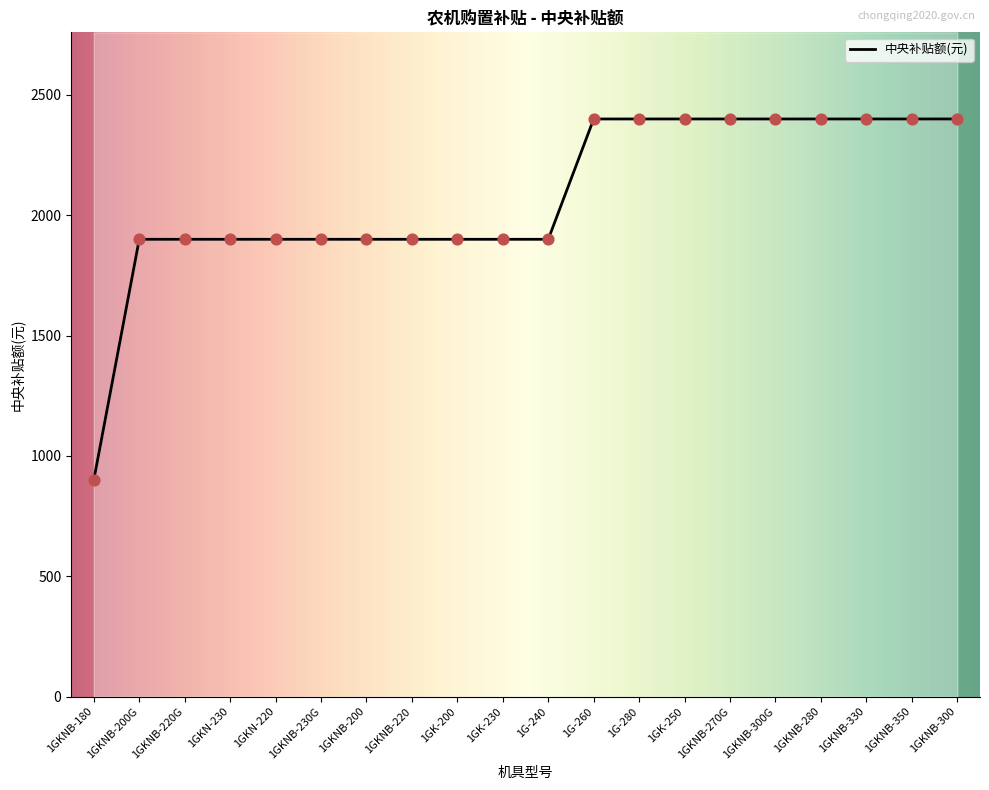

Approximately how many times larger is the value at 1G-280 compared to 1GKNB-200G?

1.3